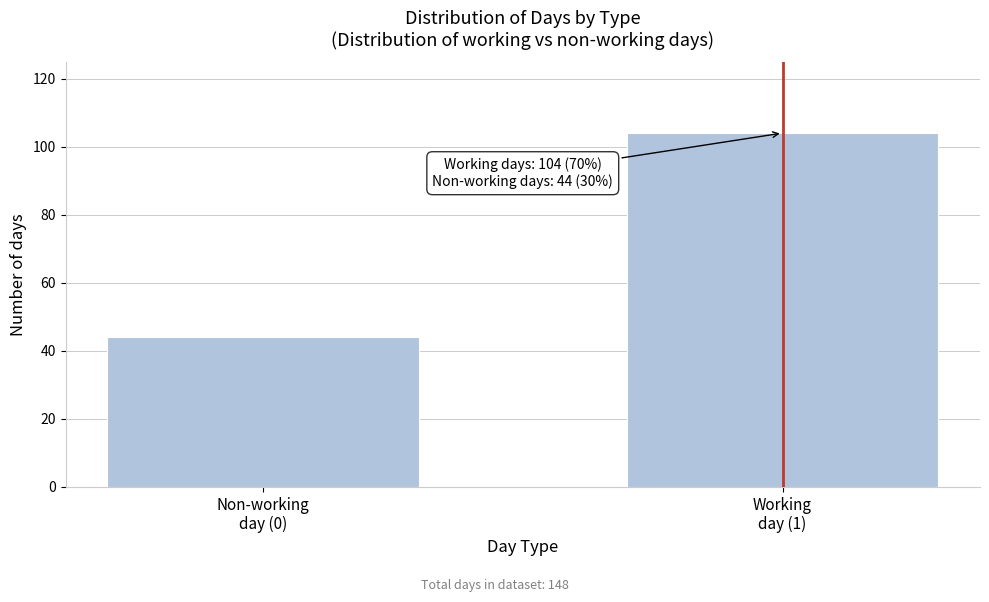

Reading right to left, extract all data points from this chart.

104	44